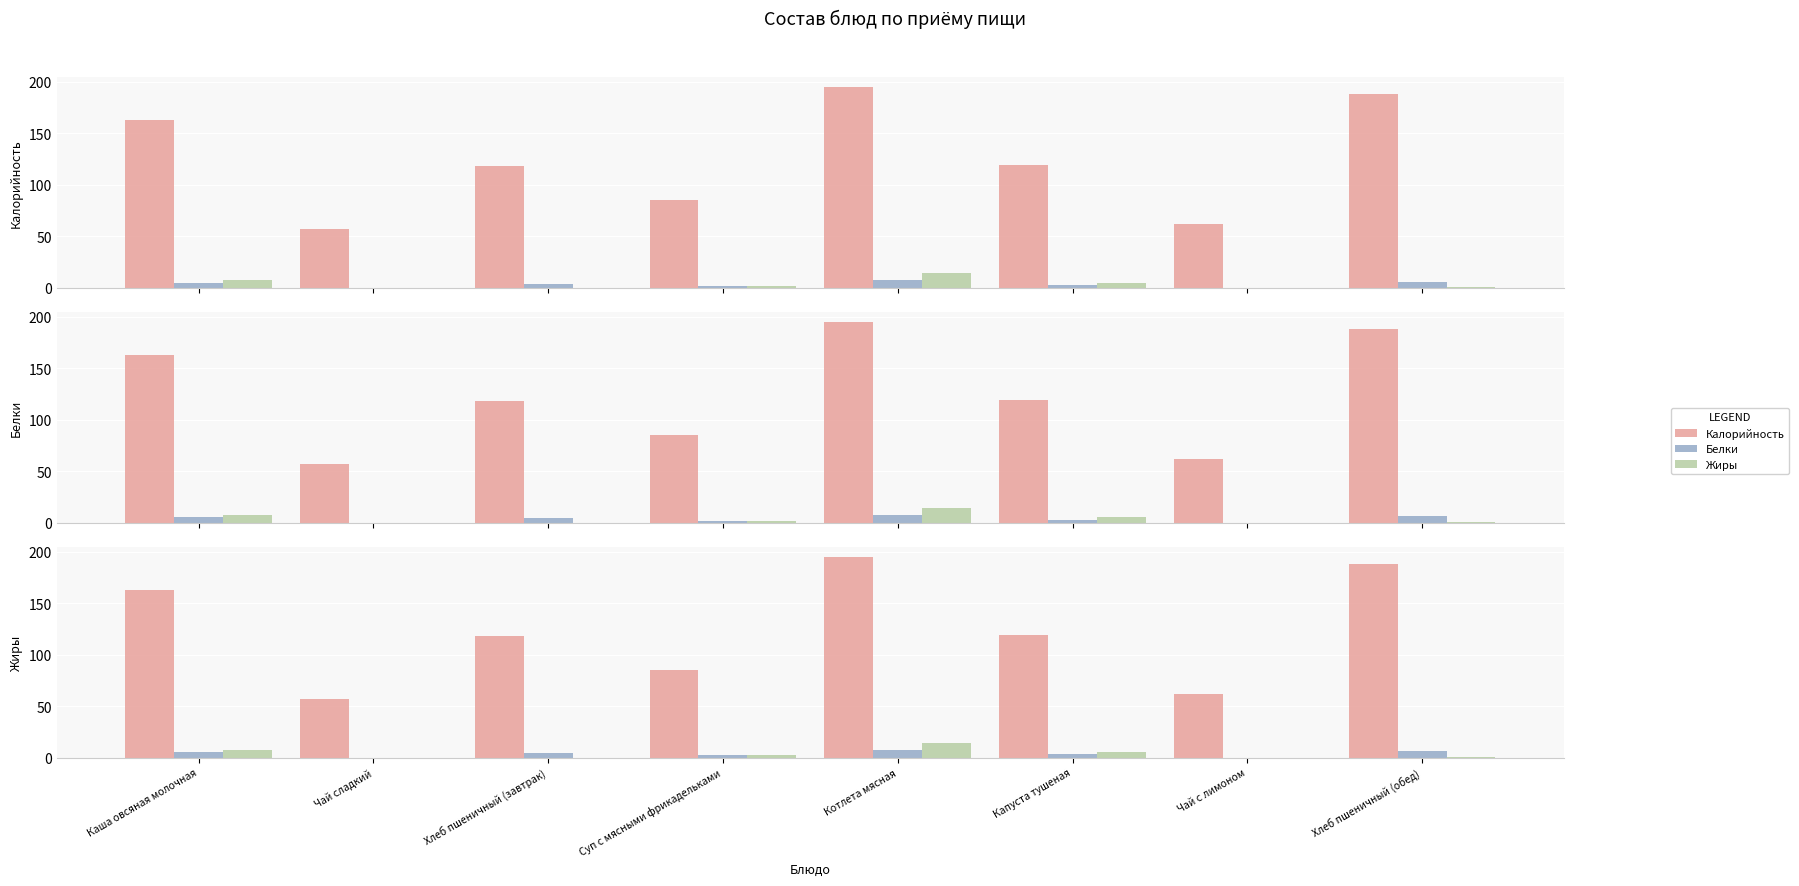

What are all the series names shown in the legend?

Калорийность, Белки, Жиры